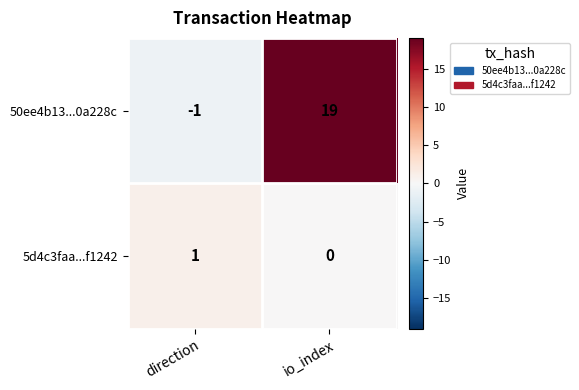

True or false: 50ee4b13...0a228c has a value of 7 at io_index.

False